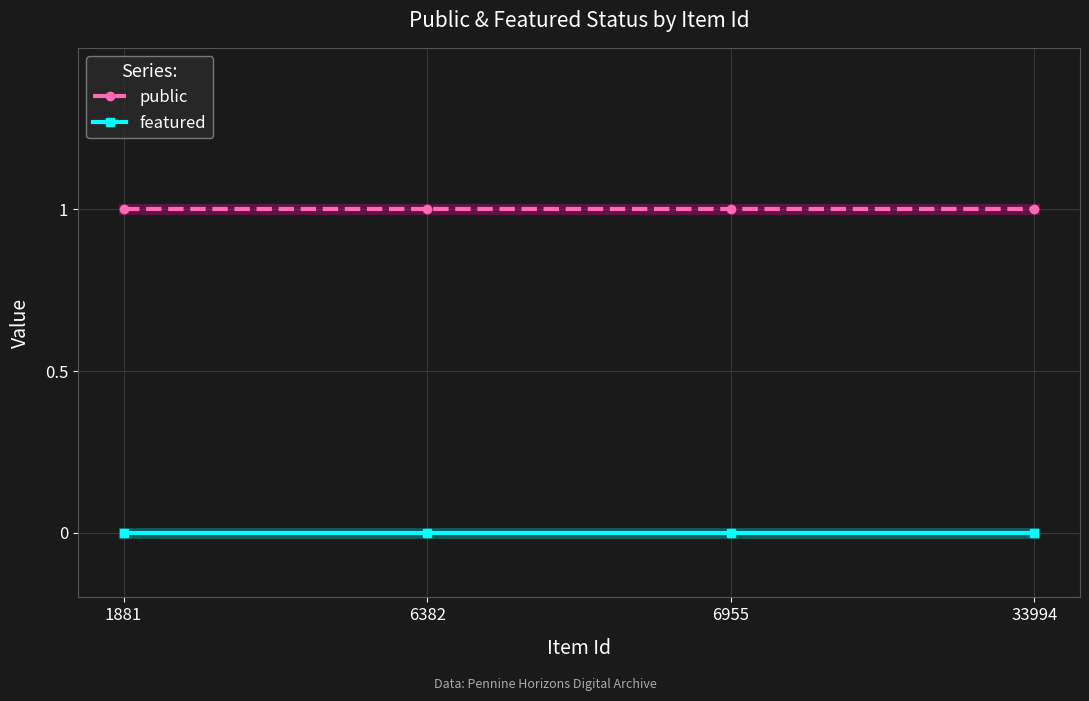

The public series shows 1 at 1881. True or false?

True